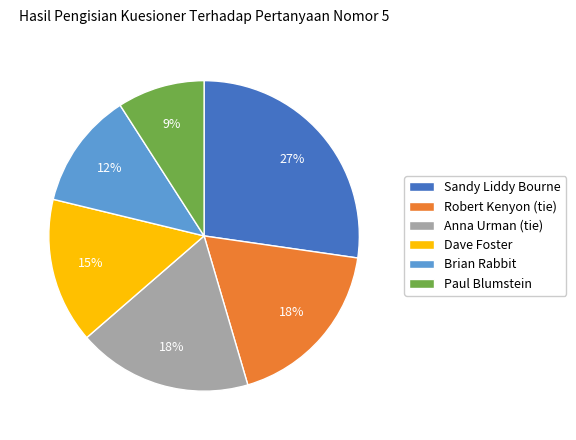

Combined, do Brian Rabbit and Robert Kenyon (tie) account for over 50%?

No